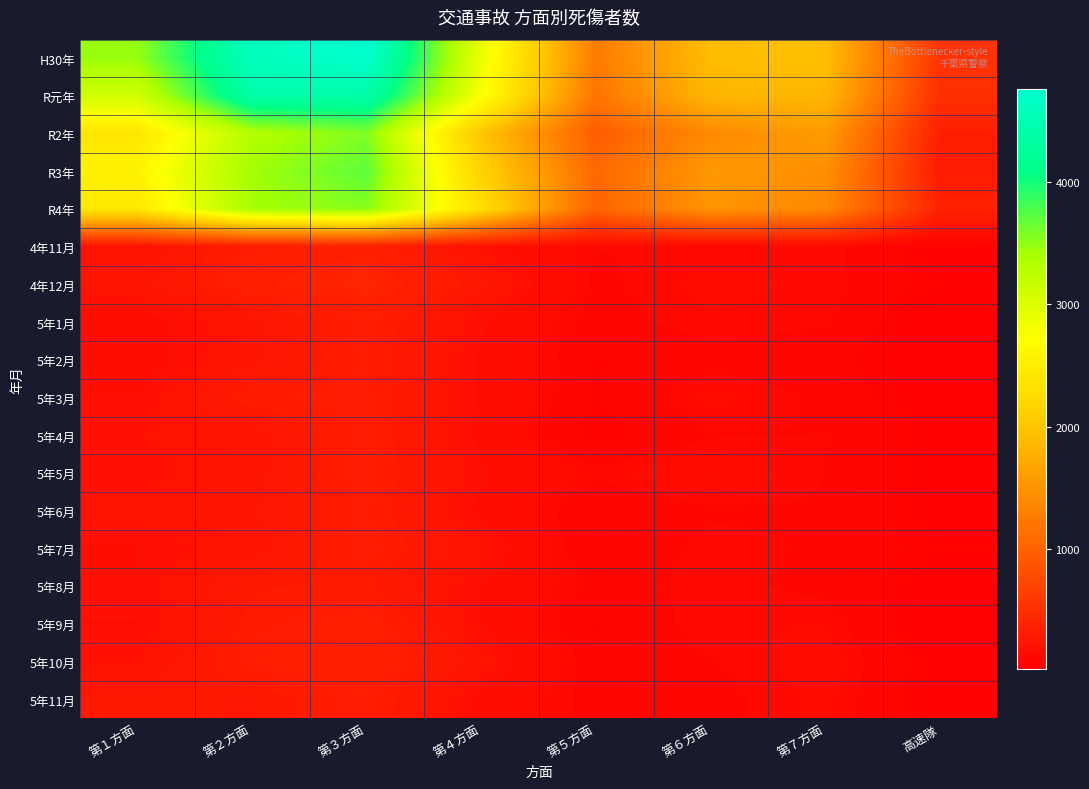

Reading left to right, list all the values displayed in this chart.

H30年: 第１方面=3476	第２方面=4597	第３方面=4758	第４方面=2887	第５方面=1257	第６方面=1902	第７方面=1925	高速隊=544
R元年: 第１方面=3103	第２方面=4402	第３方面=4398	第４方面=2776	第５方面=1191	第６方面=1854	第７方面=1854	高速隊=498
R2年: 第１方面=2391	第２方面=3323	第３方面=3565	第４方面=1987	第５方面=951	第６方面=1401	第７方面=1579	高速隊=346
R3年: 第１方面=2576	第２方面=3424	第３方面=3706	第４方面=2145	第５方面=1070	第６方面=1545	第７方面=1460	高速隊=302
R4年: 第１方面=2424	第２方面=3407	第３方面=3541	第４方面=2291	第５方面=1024	第６方面=1507	第７方面=1392	高速隊=377
4年11月: 第１方面=219	第２方面=310	第３方面=340	第４方面=203	第５方面=116	第６方面=115	第７方面=127	高速隊=46
4年12月: 第１方面=230	第２方面=342	第３方面=408	第４方面=256	第５方面=105	第６方面=144	第７方面=127	高速隊=61
5年1月: 第１方面=167	第２方面=234	第３方面=314	第４方面=193	第５方面=98	第６方面=129	第７方面=118	高速隊=28
5年2月: 第１方面=164	第２方面=239	第３方面=306	第４方面=183	第５方面=74	第６方面=100	第７方面=92	高速隊=22
5年3月: 第１方面=188	第２方面=300	第３方面=311	第４方面=182	第５方面=74	第６方面=142	第７方面=107	高速隊=35
5年4月: 第１方面=206	第２方面=230	第３方面=313	第４方面=179	第５方面=58	第６方面=111	第７方面=115	高速隊=47
5年5月: 第１方面=196	第２方面=233	第３方面=317	第４方面=194	第５方面=124	第６方面=163	第７方面=114	高速隊=48
5年6月: 第１方面=223	第２方面=242	第３方面=308	第４方面=178	第５方面=77	第６方面=107	第７方面=111	高速隊=47
5年7月: 第１方面=185	第２方面=231	第３方面=315	第４方面=223	第５方面=74	第６方面=128	第７方面=108	高速隊=61
5年8月: 第１方面=192	第２方面=277	第３方面=288	第４方面=186	第５方面=105	第６方面=122	第７方面=106	高速隊=41
5年9月: 第１方面=188	第２方面=291	第３方面=338	第４方面=185	第５方面=71	第６方面=132	第７方面=132	高速隊=28
5年10月: 第１方面=207	第２方面=320	第３方面=354	第４方面=230	第５方面=92	第６方面=111	第７方面=151	高速隊=47
5年11月: 第１方面=272	第２方面=259	第３方面=316	第４方面=177	第５方面=98	第６方面=102	第７方面=140	高速隊=45